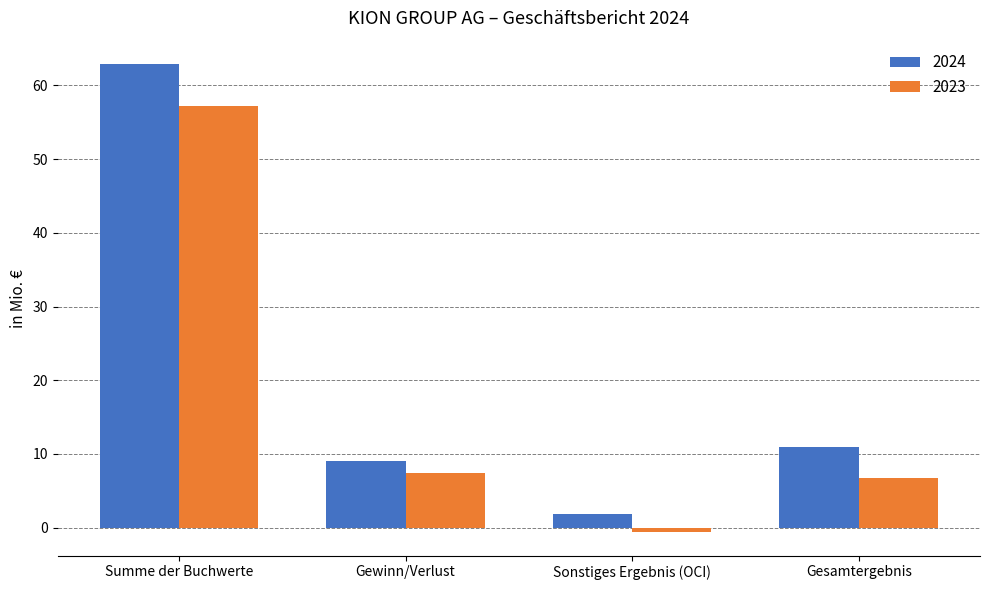

At which category does the chart reach its peak across all series?

Summe der Buchwerte